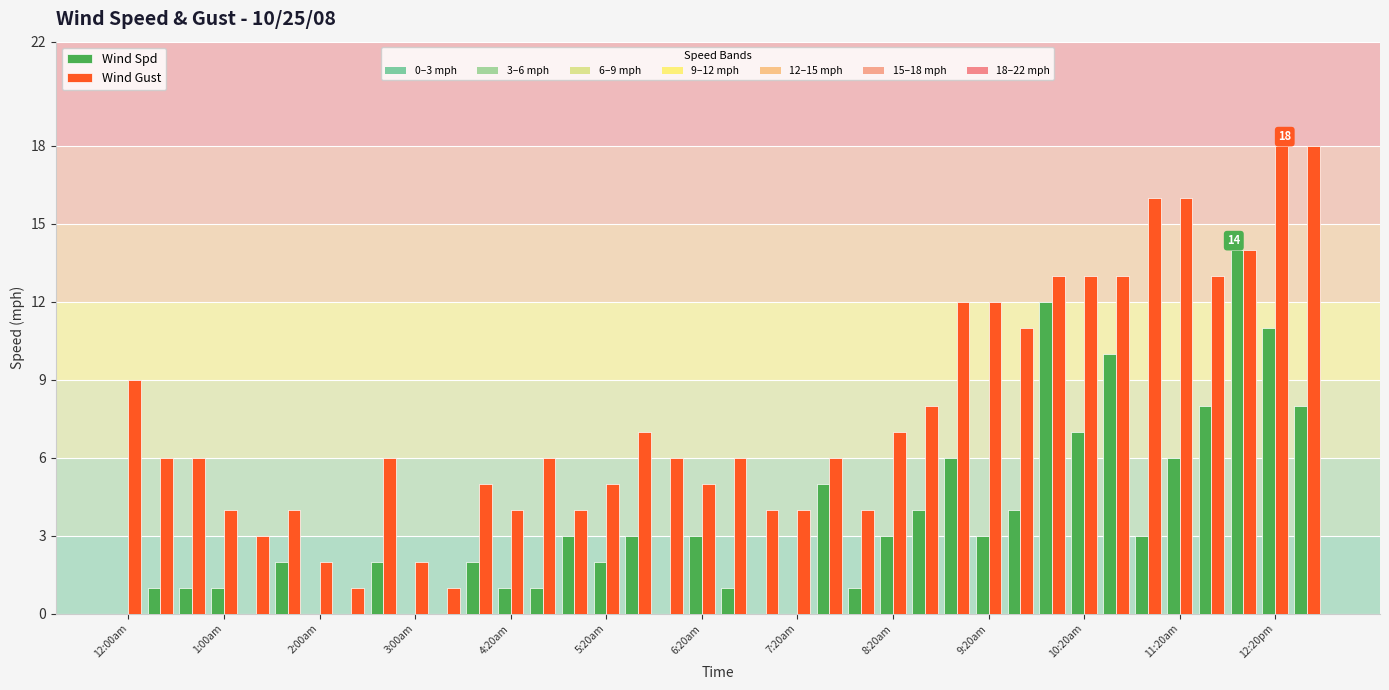

What is the maximum value shown in the chart?

18